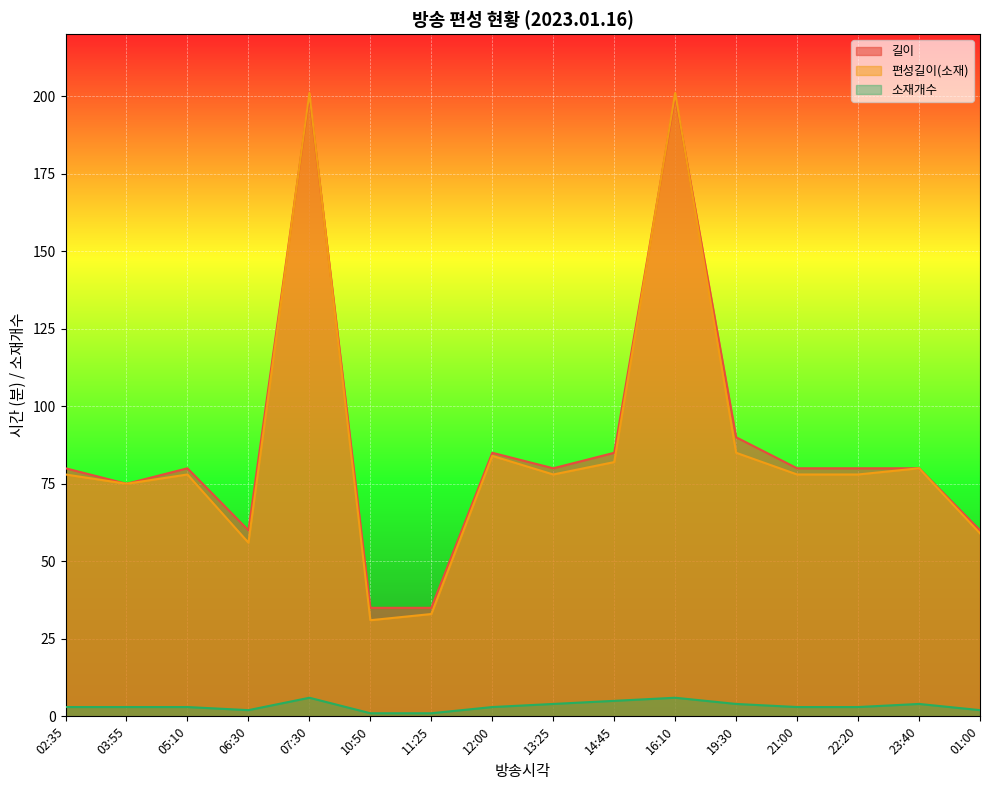

Is the value of 편성길이(소재) at 02:35 greater than the value of 소재개수 at 12:00?

Yes